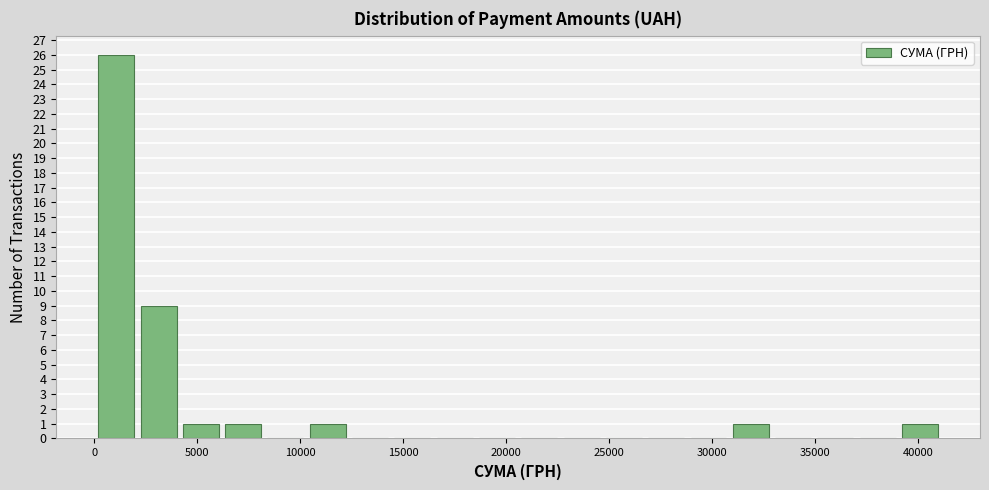

Which range on the x-axis has the tallest bar?

0 to 2000